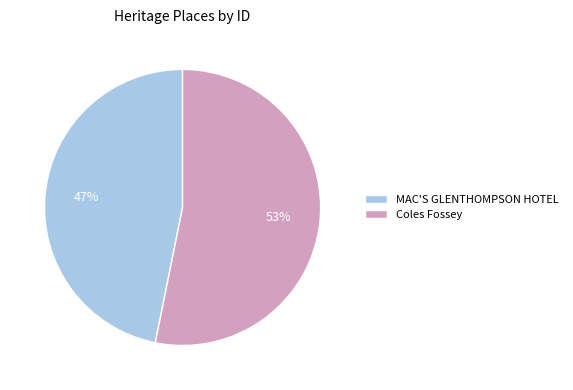

To the nearest percent, what is the difference between the Coles Fossey and MAC'S GLENTHOMPSON HOTEL slice percentages?

6%